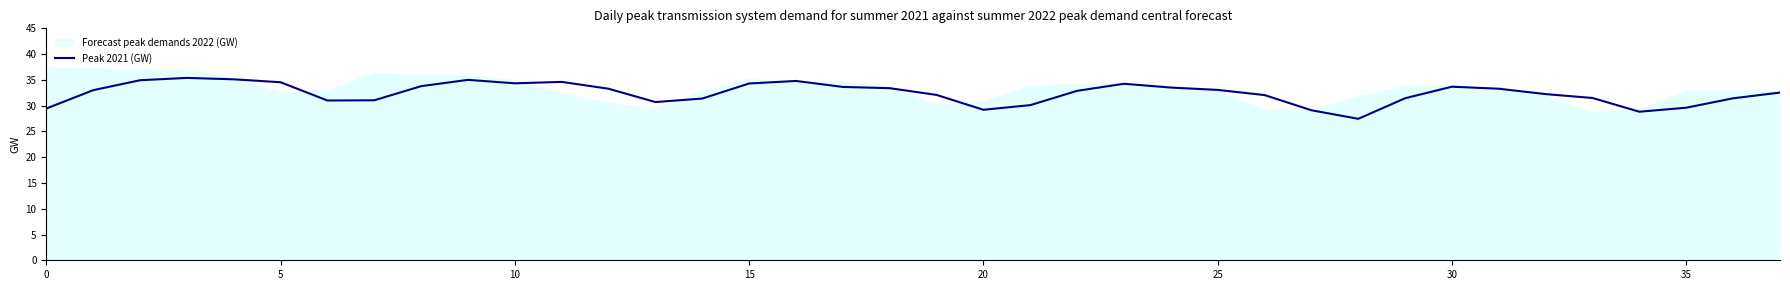

List the series in order of their peak value, highest first.

Forecast peak demands 2022 (GW), Peak 2021 (GW)